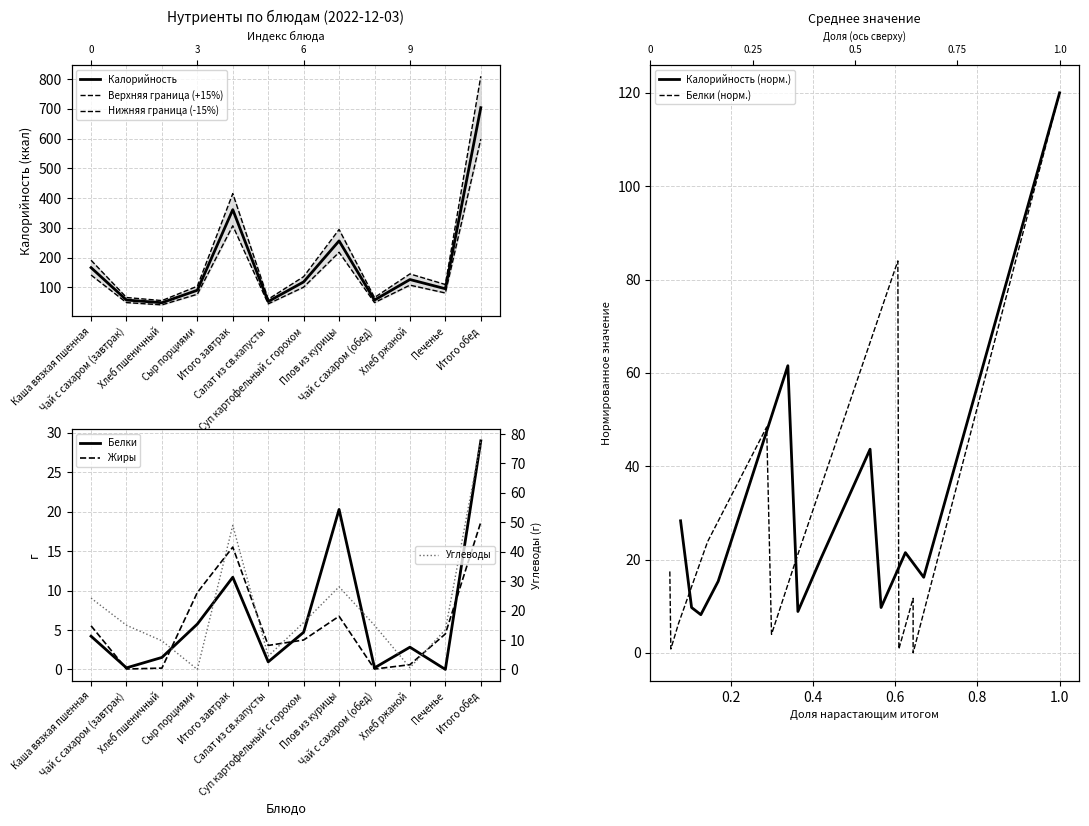

What is the approximate value of Углеводы at Плов из курицы?

28.1